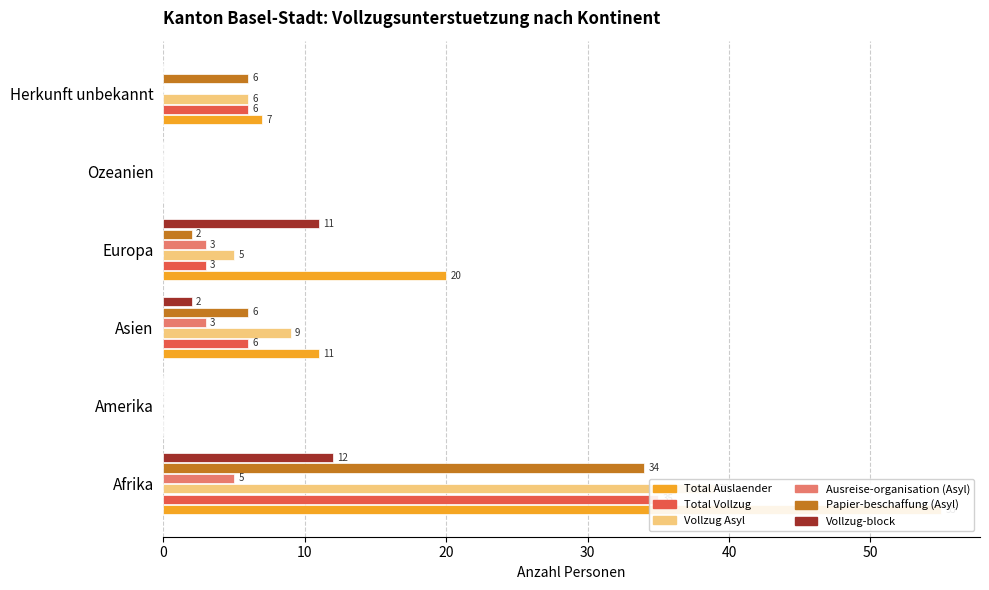

What are all the series names shown in the legend?

Total Auslaender, Total Vollzug, Vollzug Asyl, Ausreise-organisation (Asyl), Papier-beschaffung (Asyl), Vollzug-block